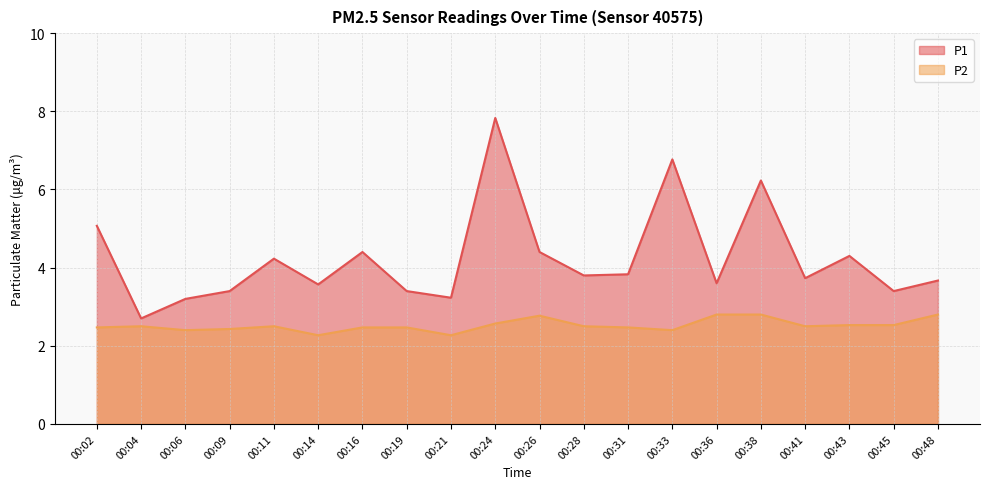

Which series has the largest range (max minus min)?

P1